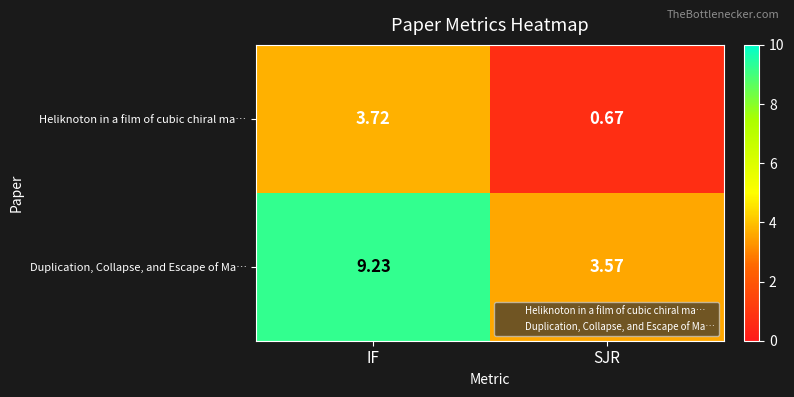

Between IF and SJR, which series saw the biggest shift?

Duplication, Collapse, and Escape of Ma…